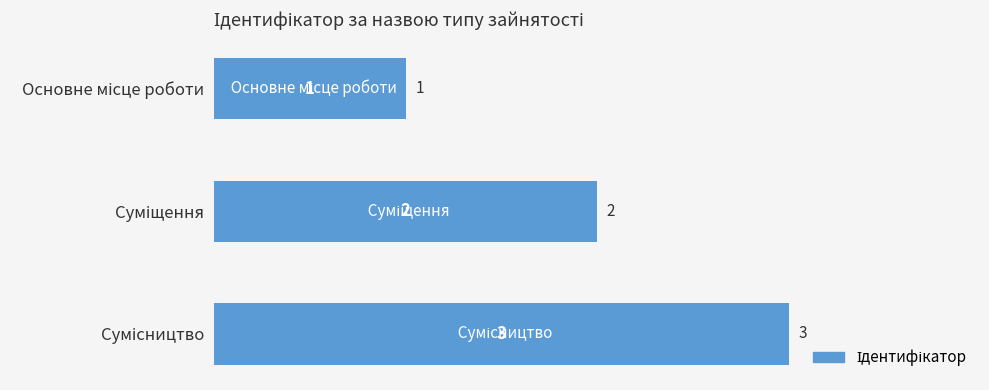

Count the values in the range 1 to 3.

3